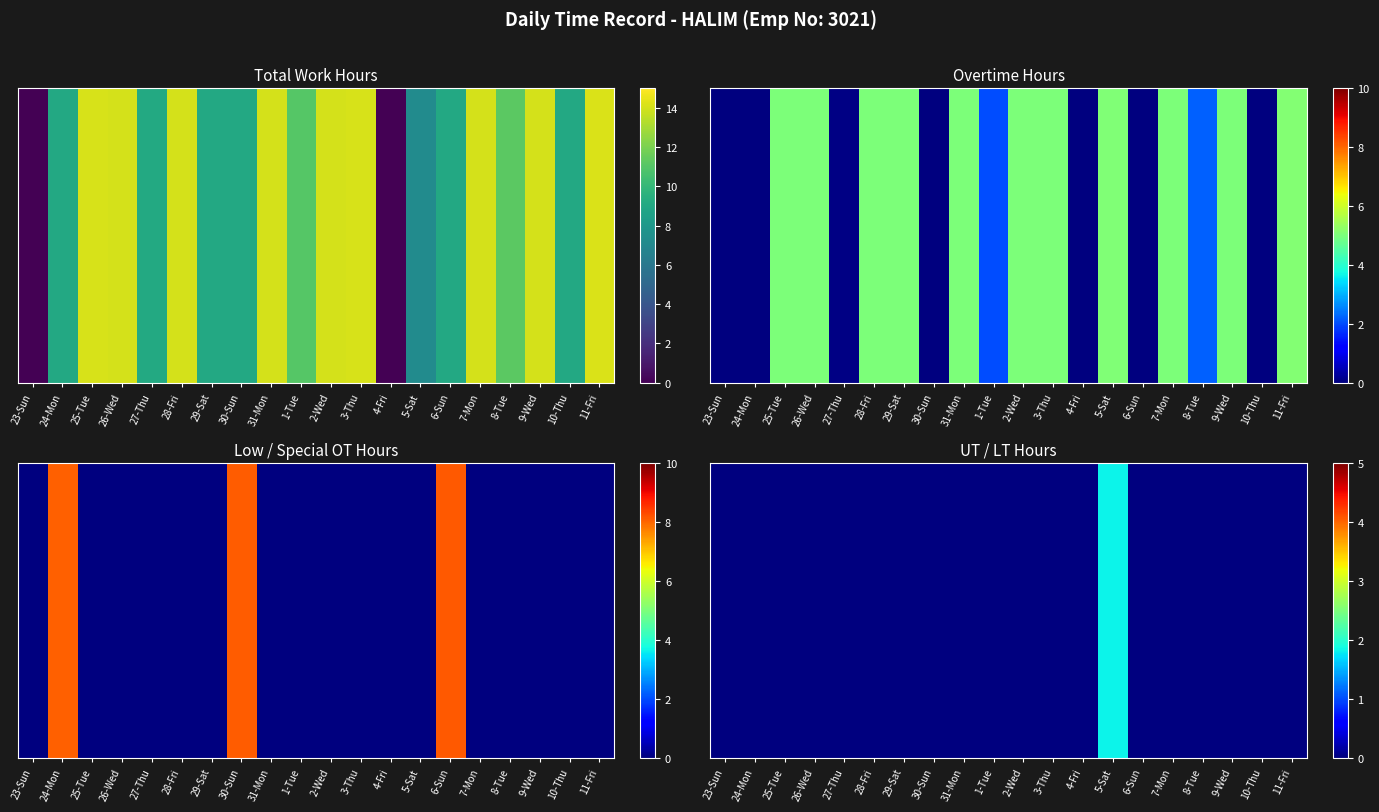

Reading left to right, extract all data points from this chart.

0.0	0.0	0.0	0.0	0.0	0.0	0.0	0.0	0.0	0.0	0.0	0.0	0.0	1.8	0.0	0.0	0.0	0.0	0.0	0.0